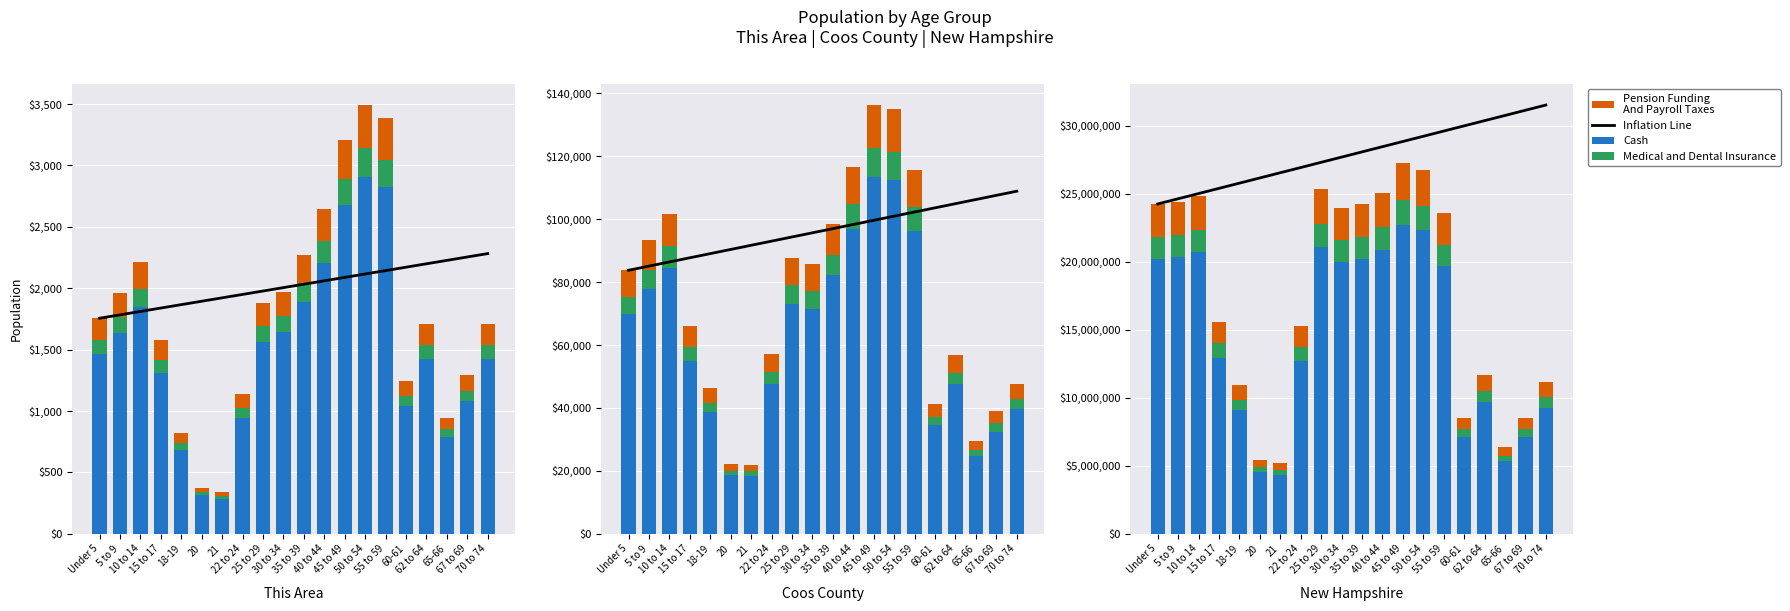

What is the sum of all Inflation Line values?

557557591.2